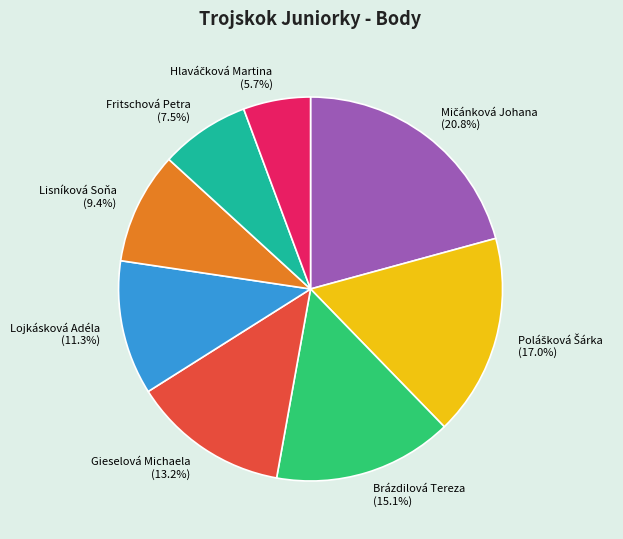

How much of the chart is everything except Gieselová Michaela?

86.8%